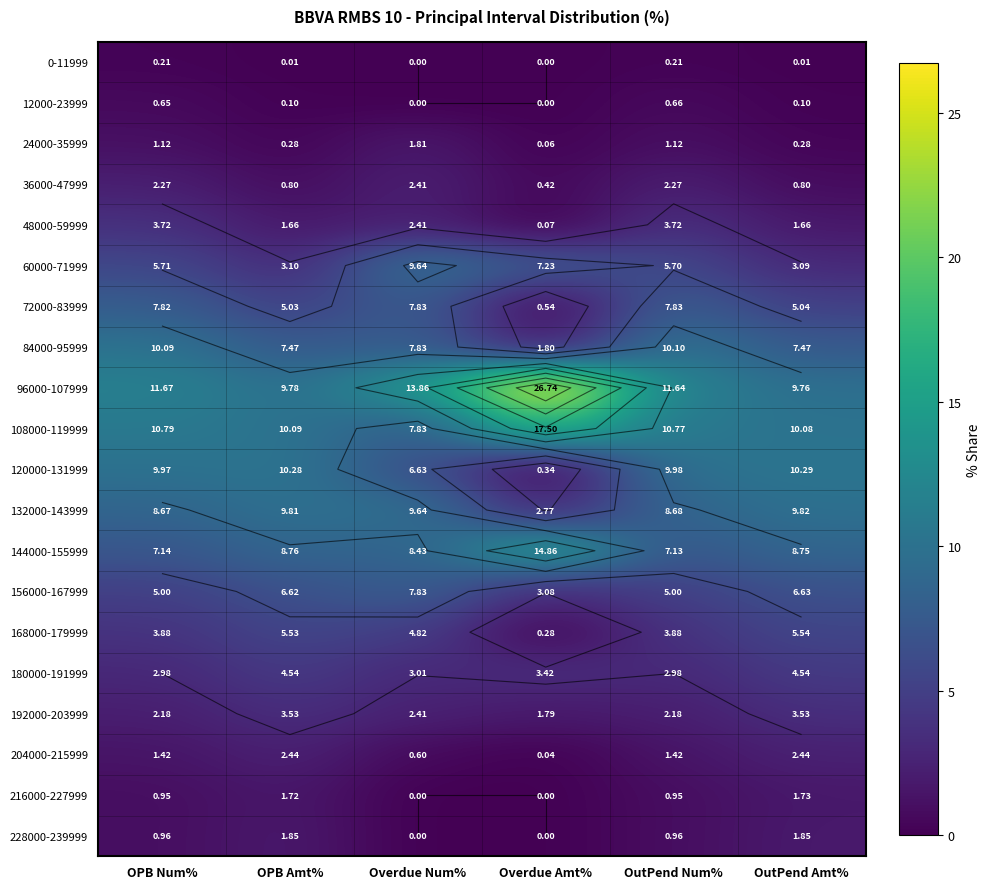

Rank the series by their maximum value, from lowest to highest.

0-11999, 12000-23999, 216000-227999, 24000-35999, 228000-239999, 36000-47999, 204000-215999, 192000-203999, 48000-59999, 180000-191999, 168000-179999, 72000-83999, 156000-167999, 60000-71999, 132000-143999, 84000-95999, 120000-131999, 144000-155999, 108000-119999, 96000-107999